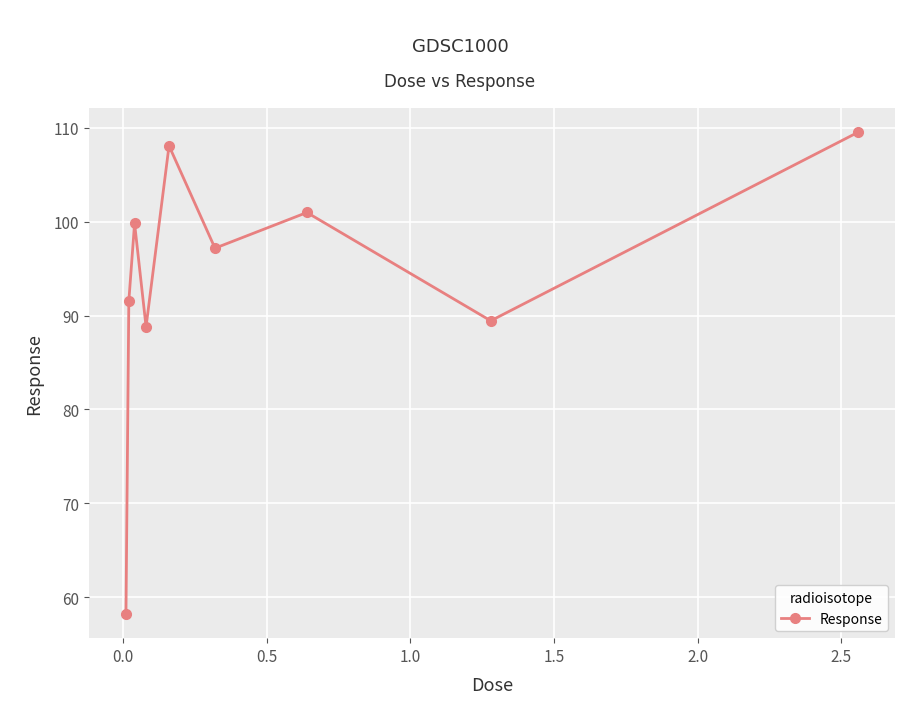

Is this an area chart (filled region under the line)?

No